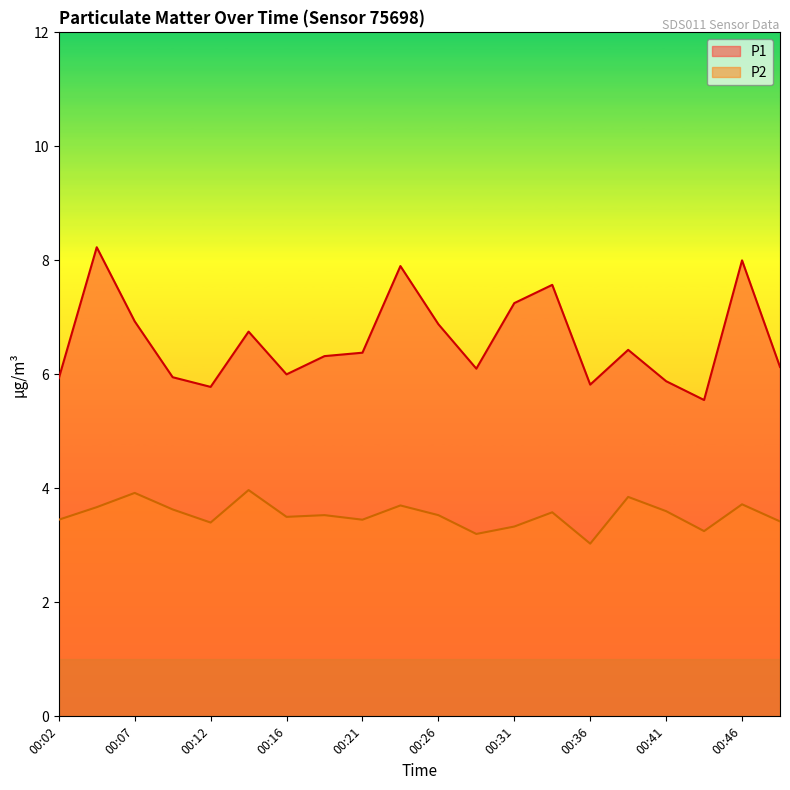

At how many categories does at least one series exceed 4?

20